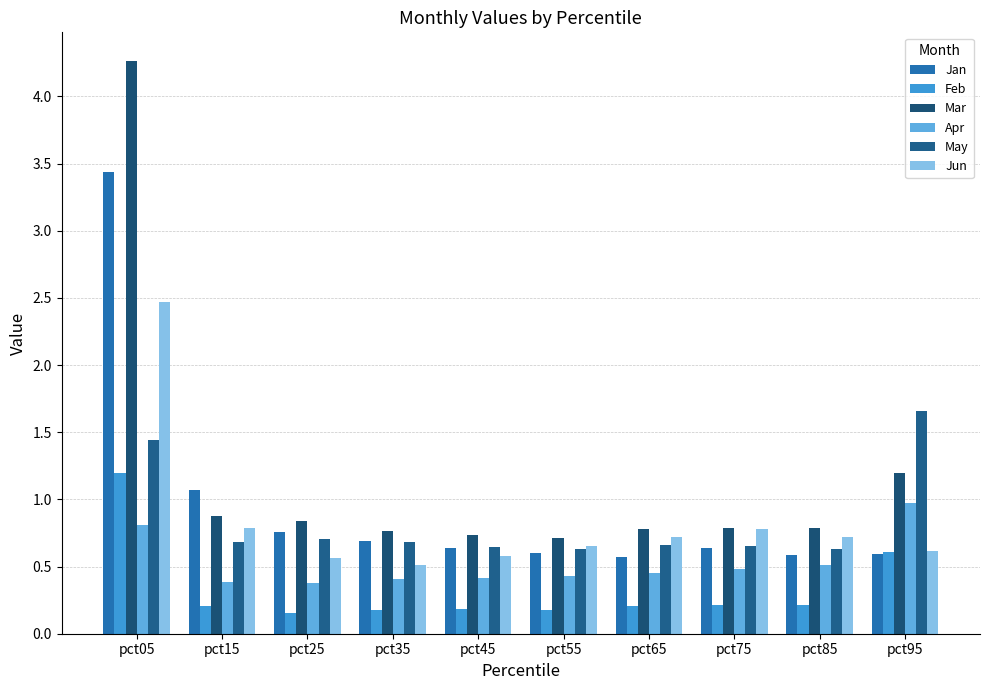

What is the maximum value shown in the chart?

4.3